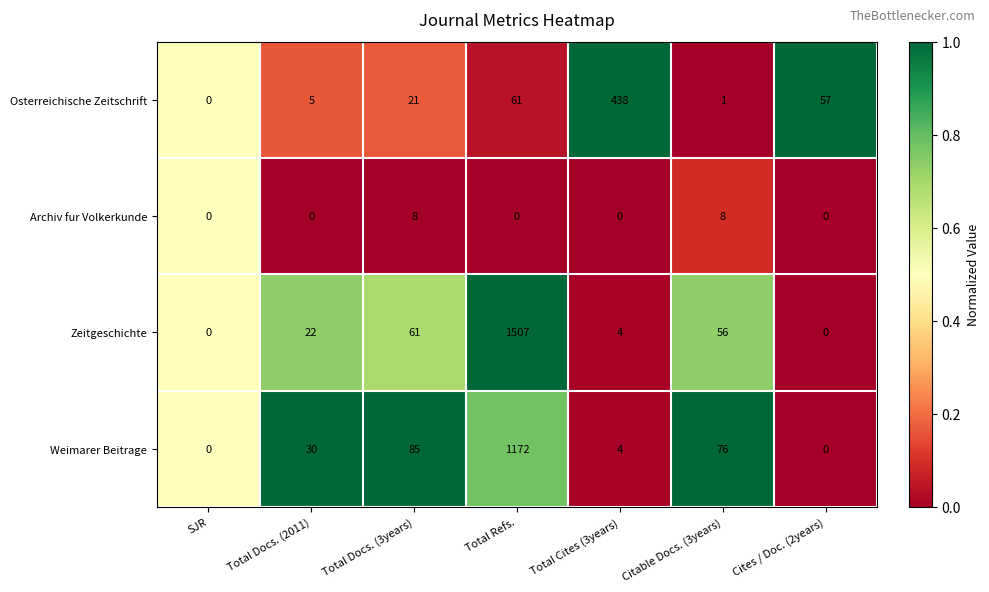

How many values in the Zeitgeschichte series are below 22?

3